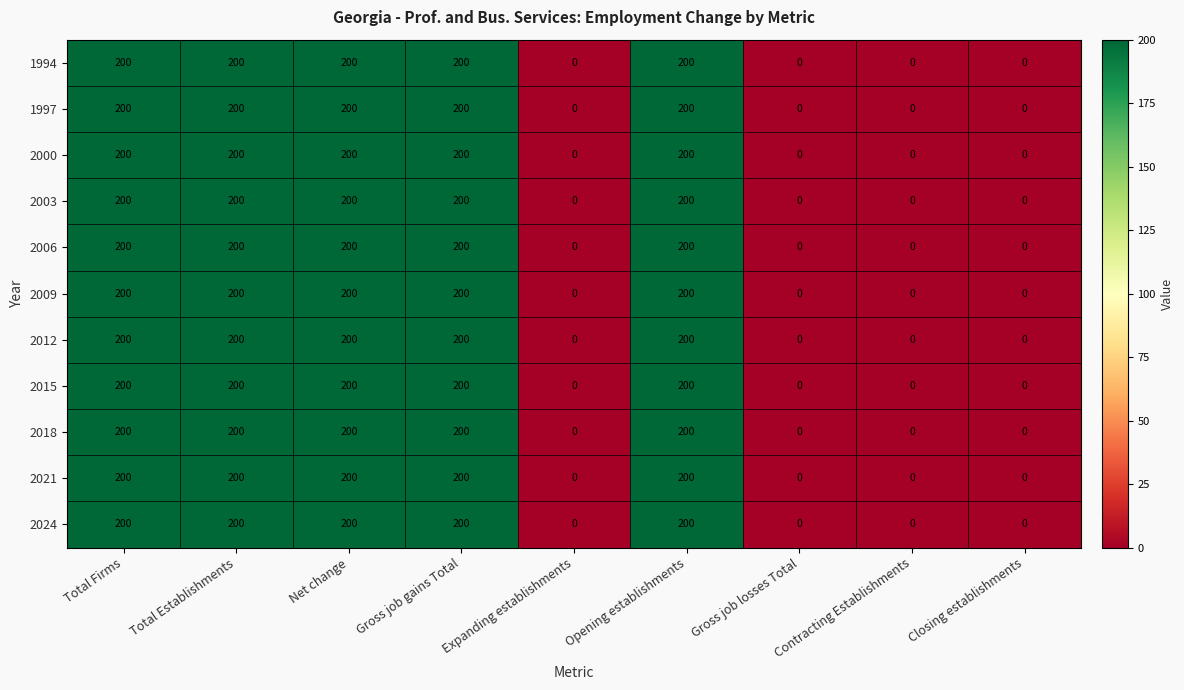

What is the total value across all series at Total Establishments?

2200